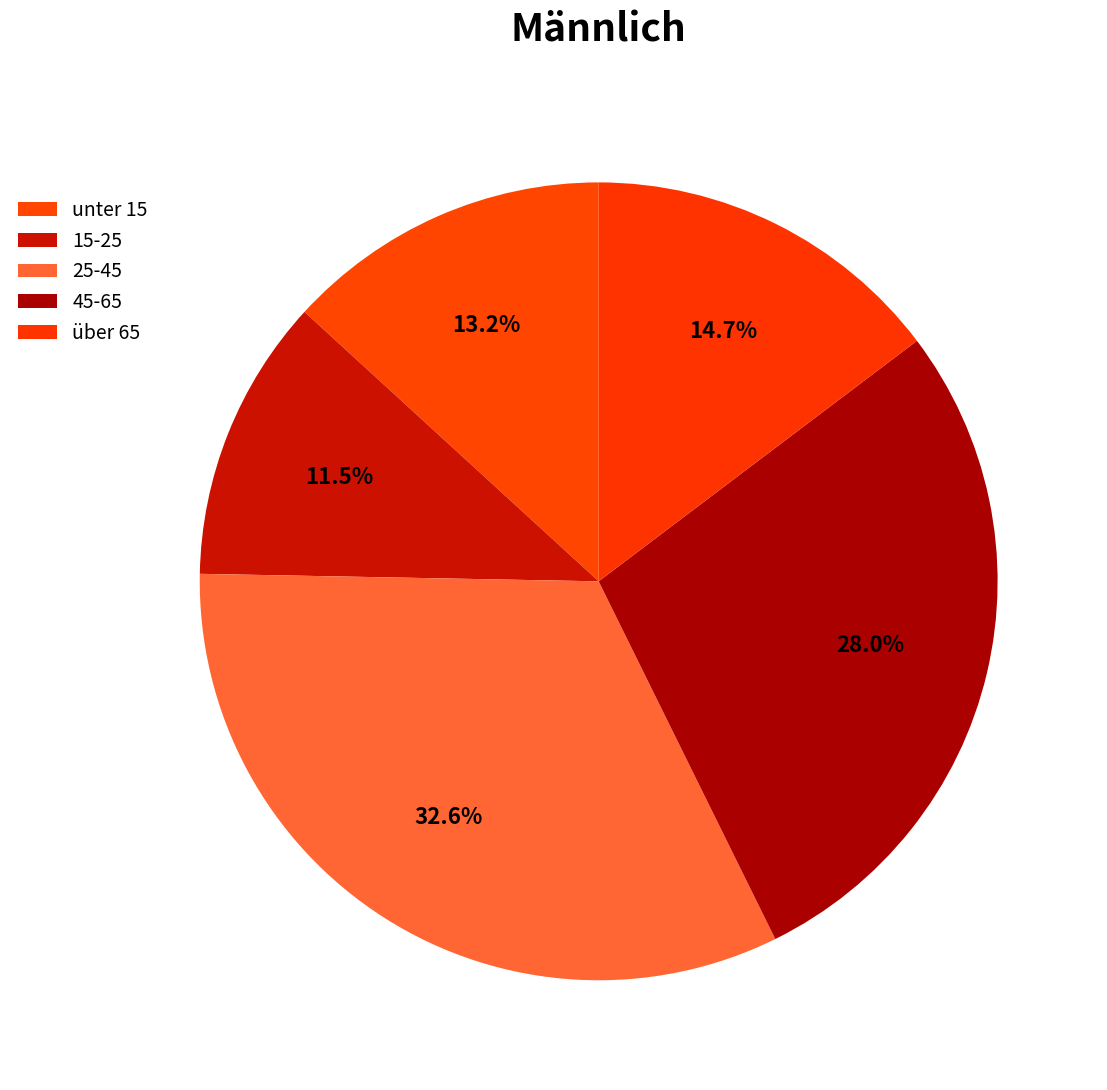

Count the number of slices in the pie.

5